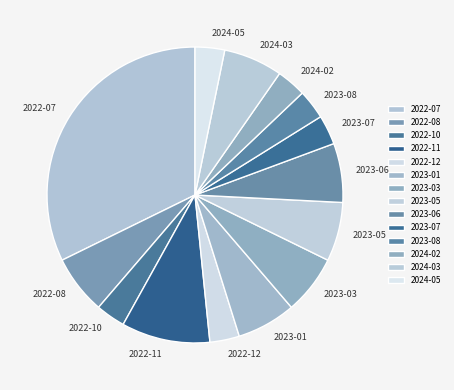

Which slice is the largest?

2022-07